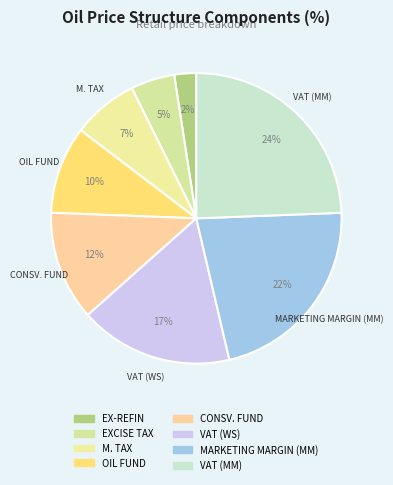

How much of the chart is everything except VAT (MM)?

75.6%